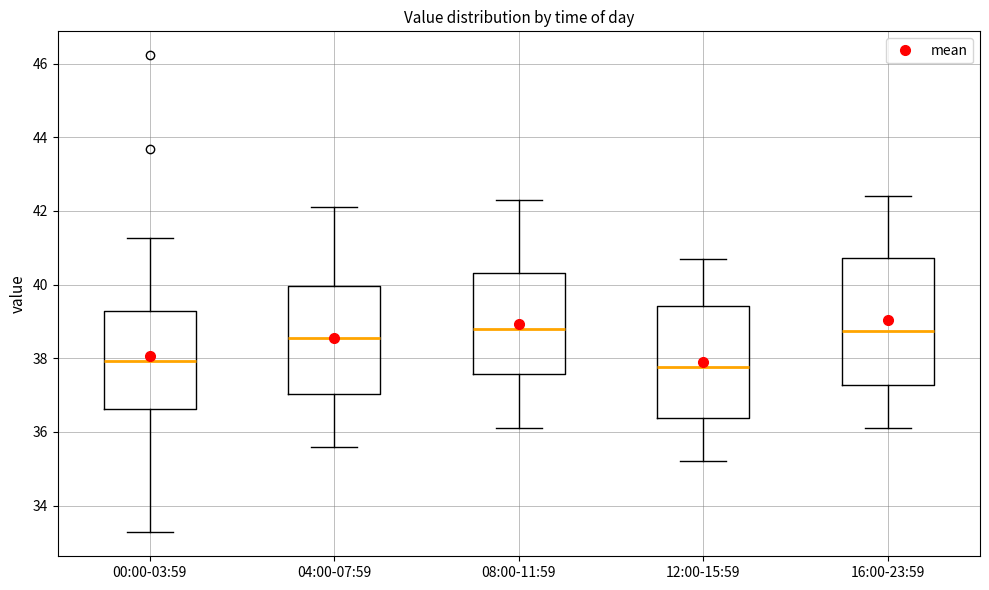

Reading left to right, transcribe this box plot: for each box, give where its median line is, the range the box spans, and where its two whiskers end, as read against the y-axis. The values are not printed on the chart, so give them approximately, as read against the axis.

00:00-03:59: median 38.0, box 36.6 to 39.2, whiskers 33.2 to 41.2
04:00-07:59: median 38.6, box 37.0 to 40.0, whiskers 35.6 to 42.2
08:00-11:59: median 38.8, box 37.6 to 40.4, whiskers 36.2 to 42.4
12:00-15:59: median 37.8, box 36.4 to 39.4, whiskers 35.2 to 40.8
16:00-23:59: median 38.8, box 37.2 to 40.8, whiskers 36.2 to 42.4